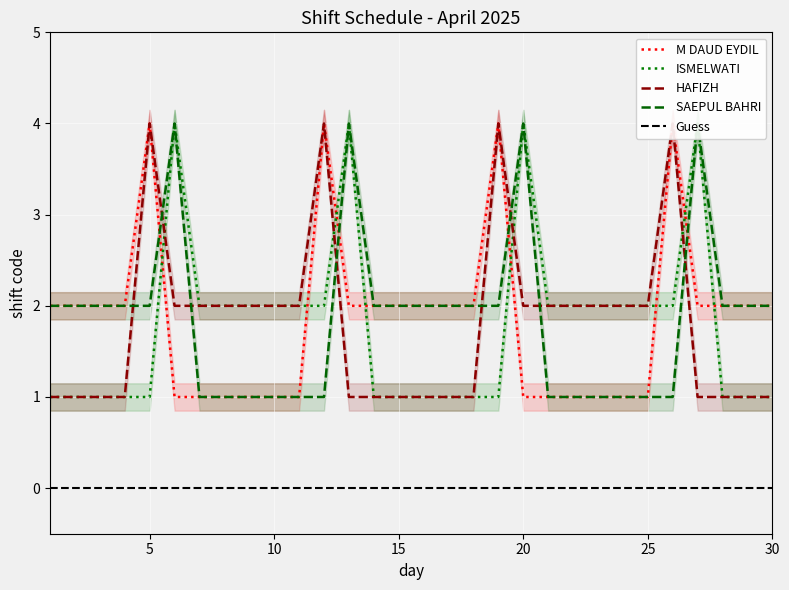

True or false: HAFIZH has more than 0 points higher than both neighbors.

True